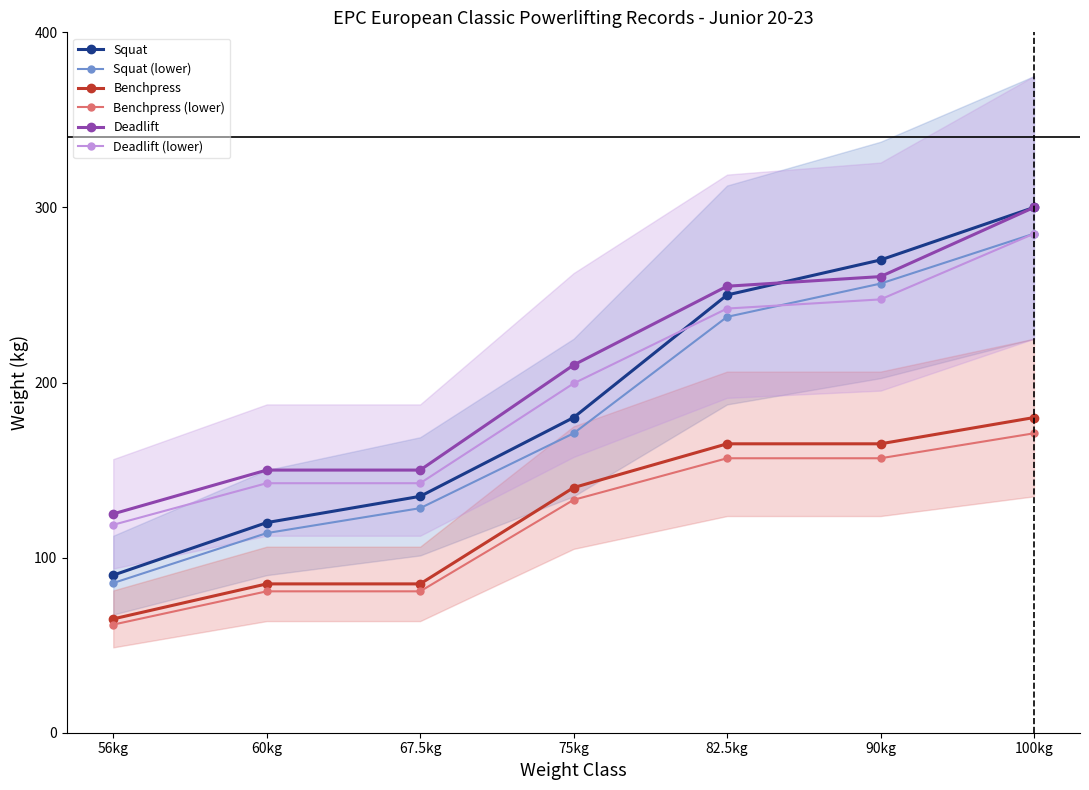

What is the maximum value for Deadlift (lower)?

285.0